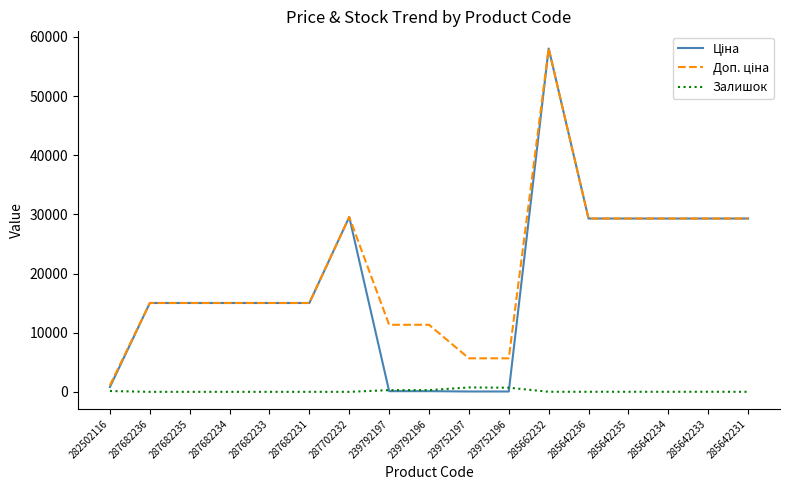

At which category is the sum across all series the highest?

285662232